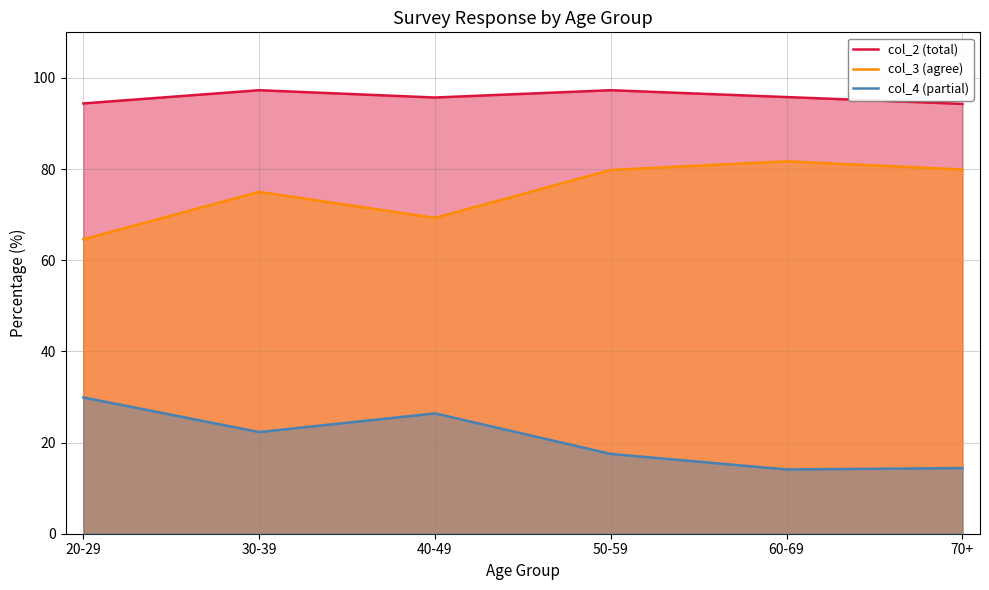

At which category is the sum across all series the highest?

30-39